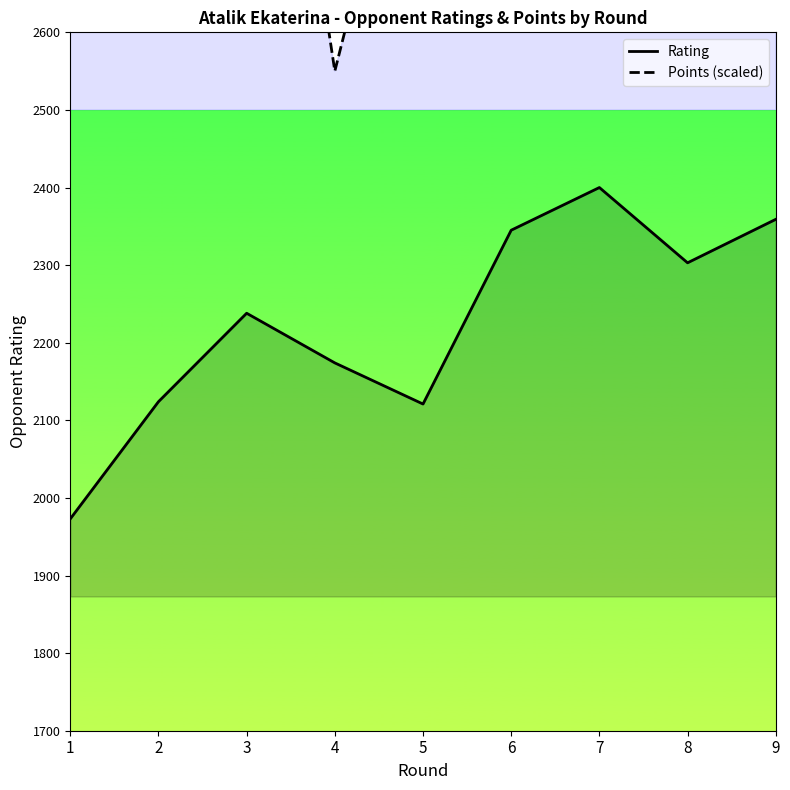

What is the difference between the maximum and minimum values in the Rating series?

427